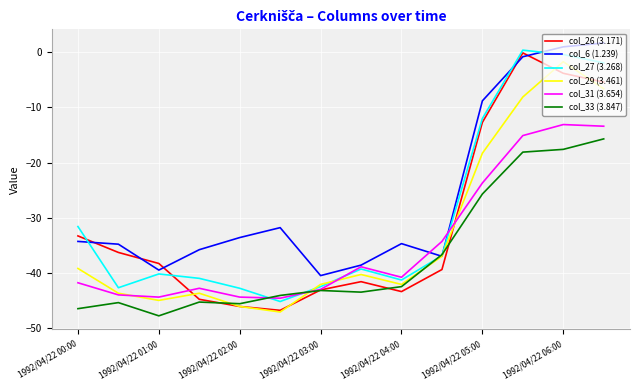

True or false: col_26 (3.171) and col_6 (1.239) cross at least once.

True